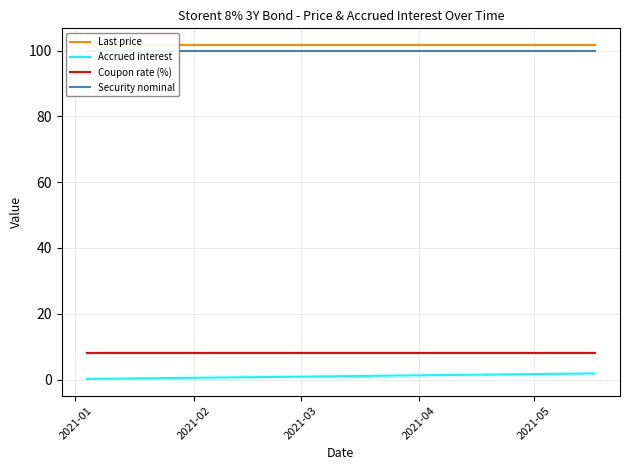

What is the sum of all Security nominal values?

2000.0